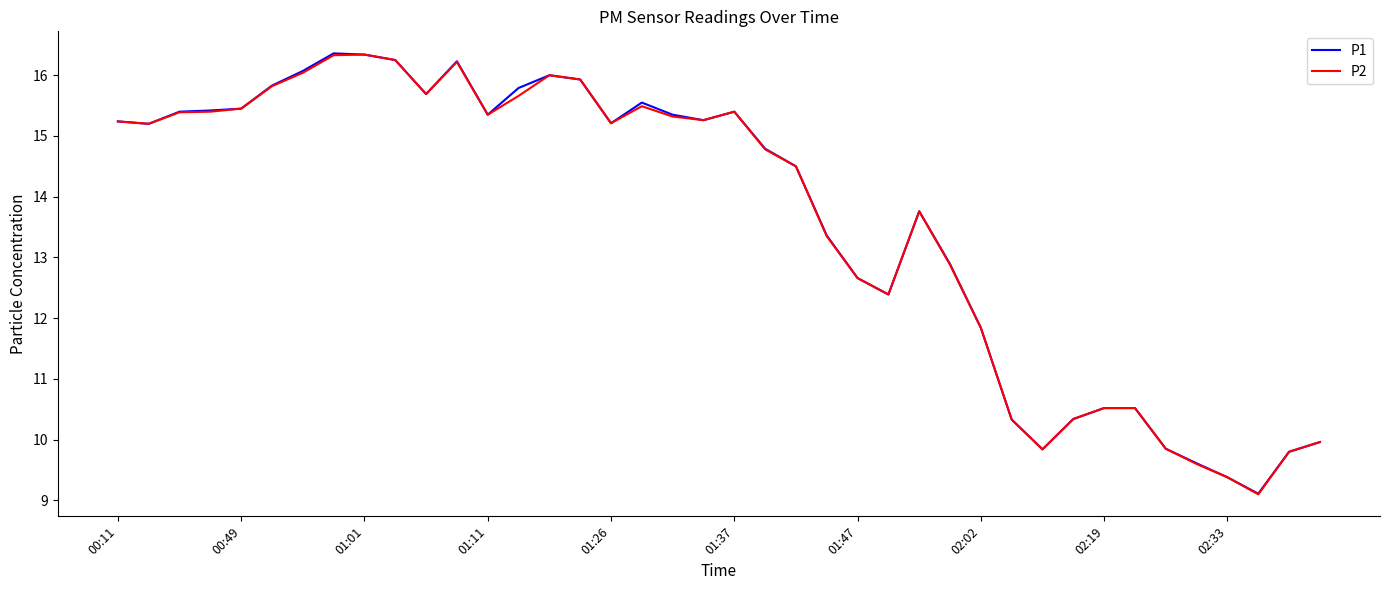

What is the highest value of the P1 series?

16.4